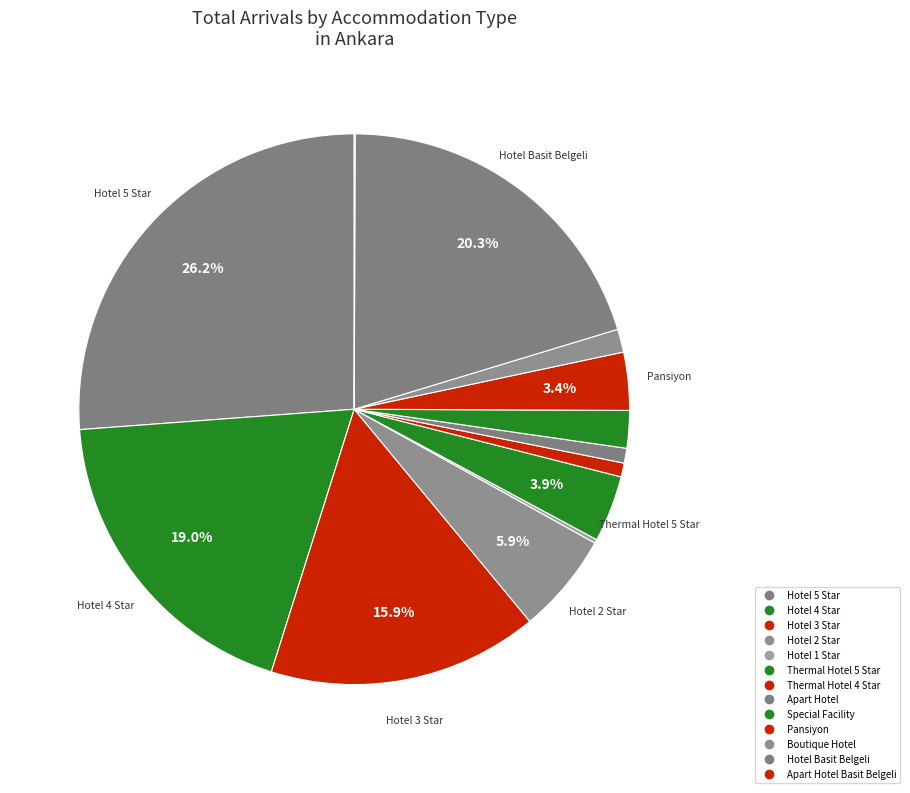

To the nearest percent, what is the difference between the largest and smallest slice percentages?

26%